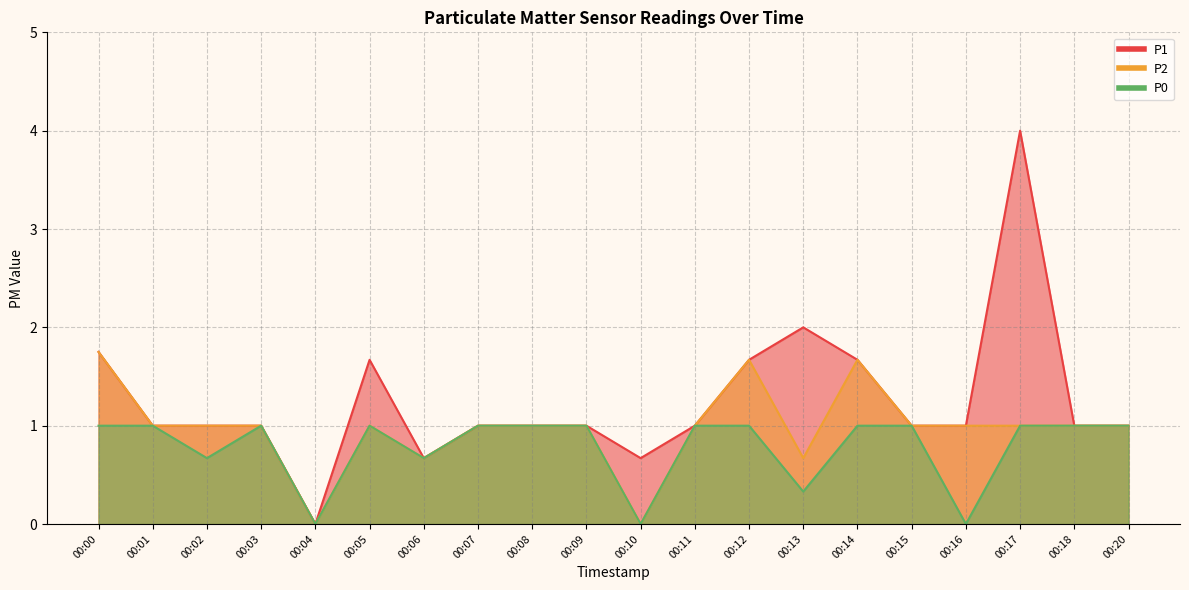

Rank the series by their average value, from lowest to highest.

P0, P2, P1